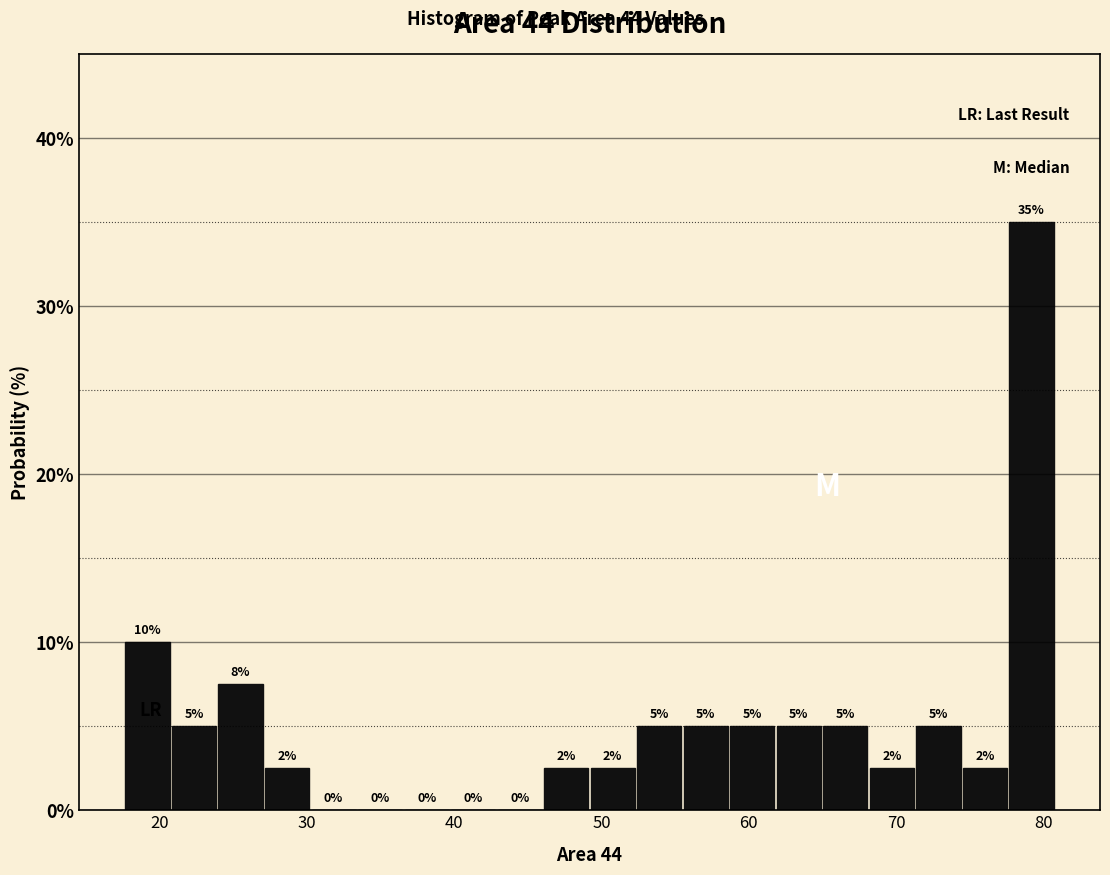

Read against the x-axis, roughly where is the centre of the tallest bar?

79